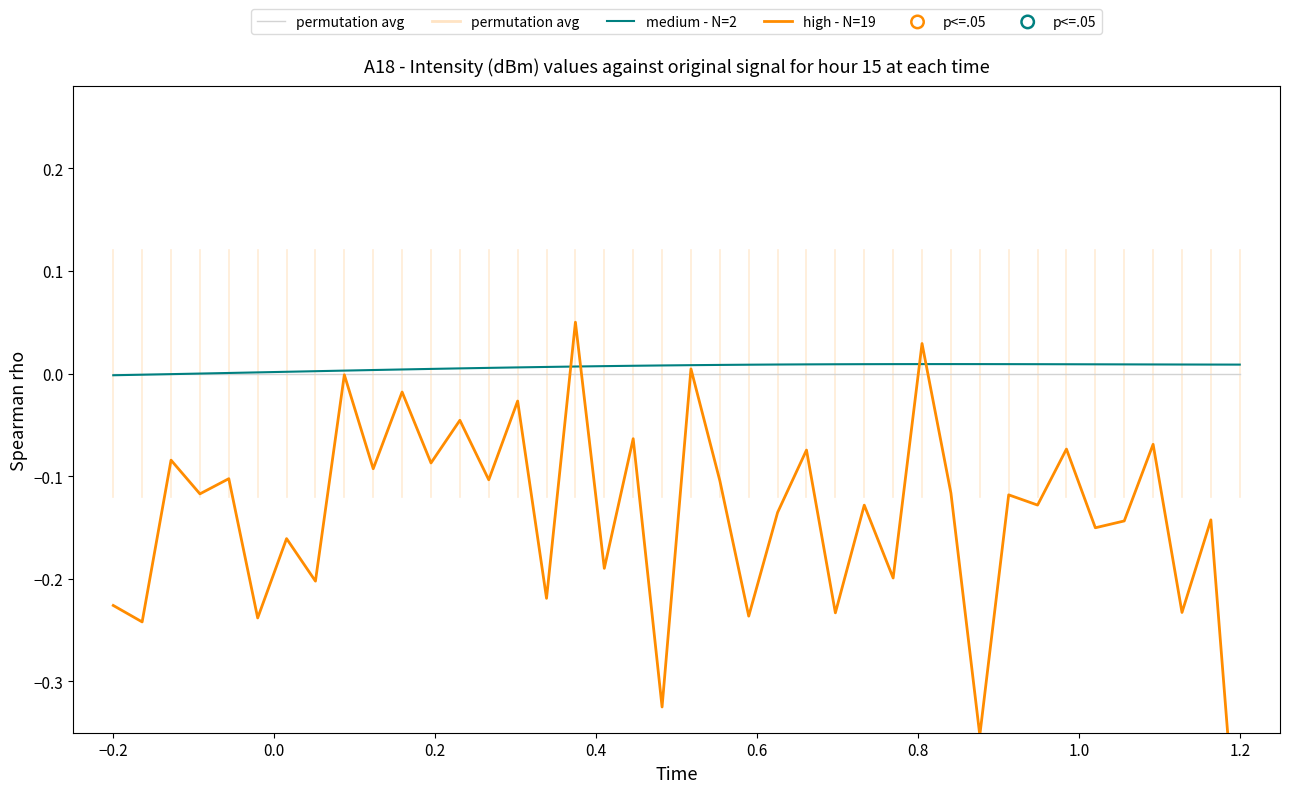

Which series contains the highest Y value?

high - N=19